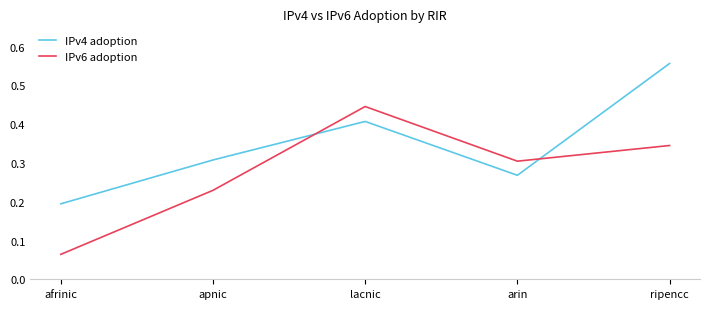

How many intersections are there between IPv4 adoption and IPv6 adoption?

2